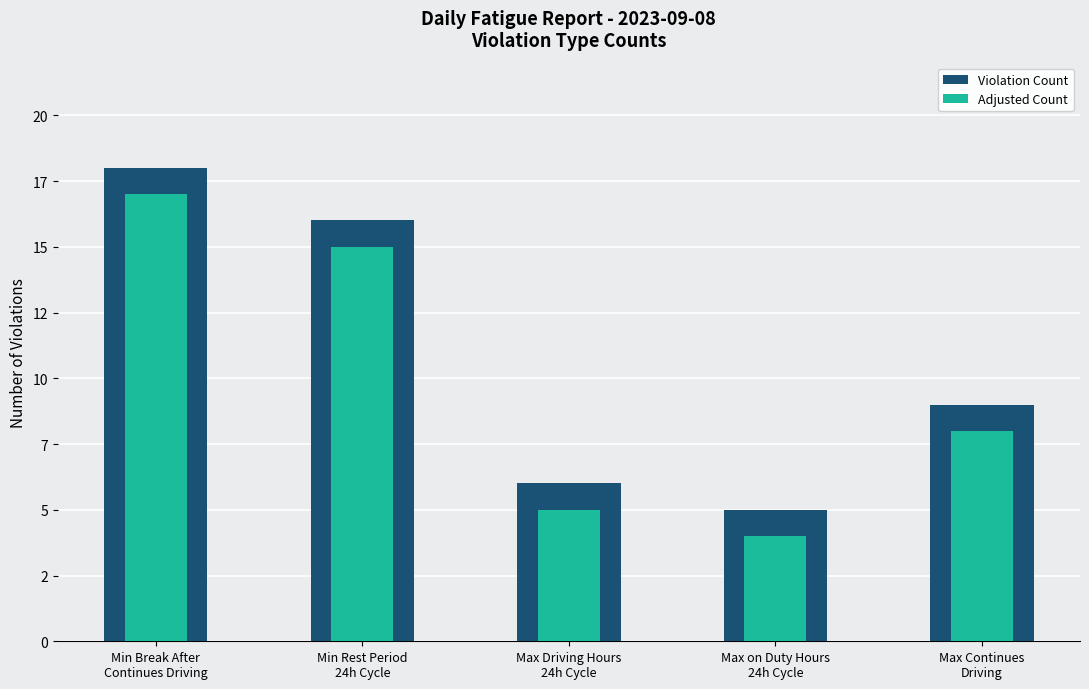

Is the value of Violation Count at Min Rest Period
24h Cycle greater than the value of Adjusted Count at Min Break After
Continues Driving?

No